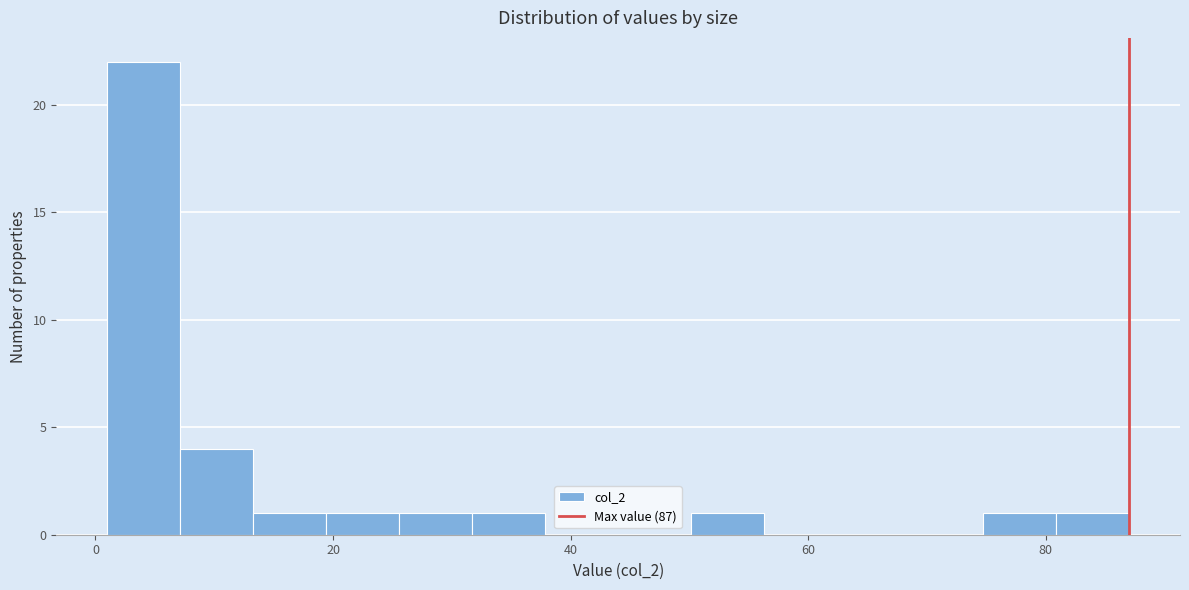

Around what value on the x-axis is the tallest bar? Give the approximate position of its centre, as read against the axis.

4